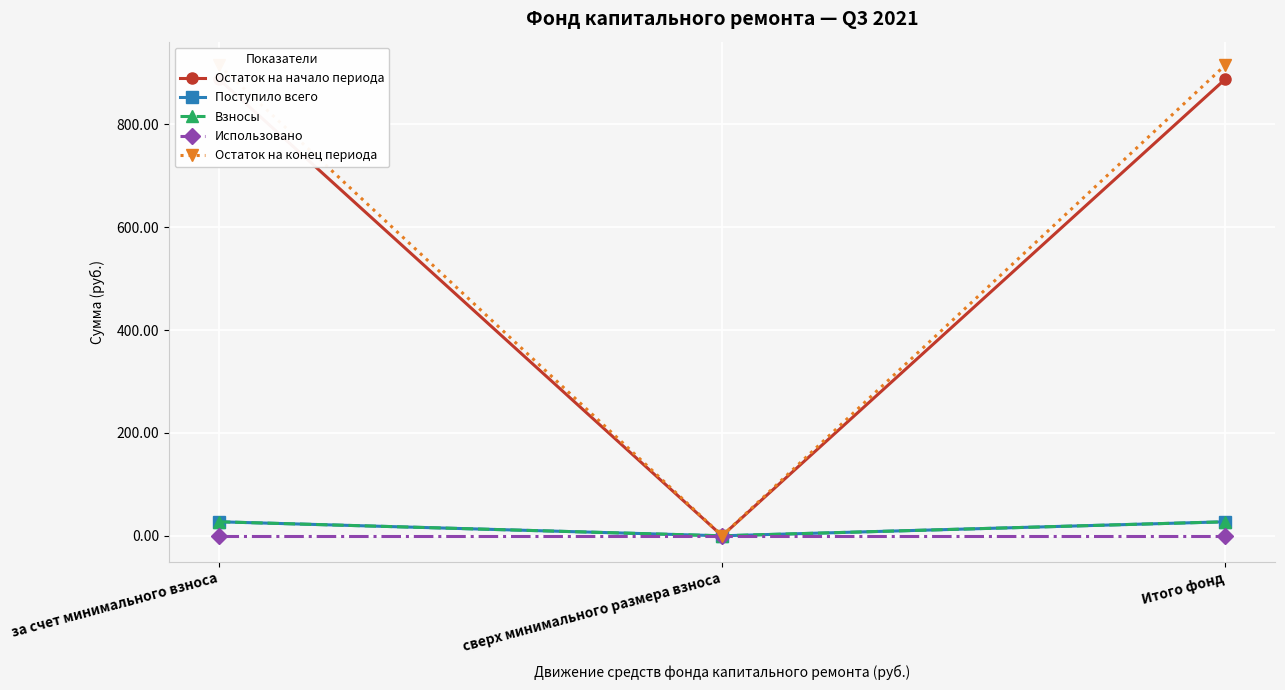

What is the average value of the Остаток на конец периода series?

609.8